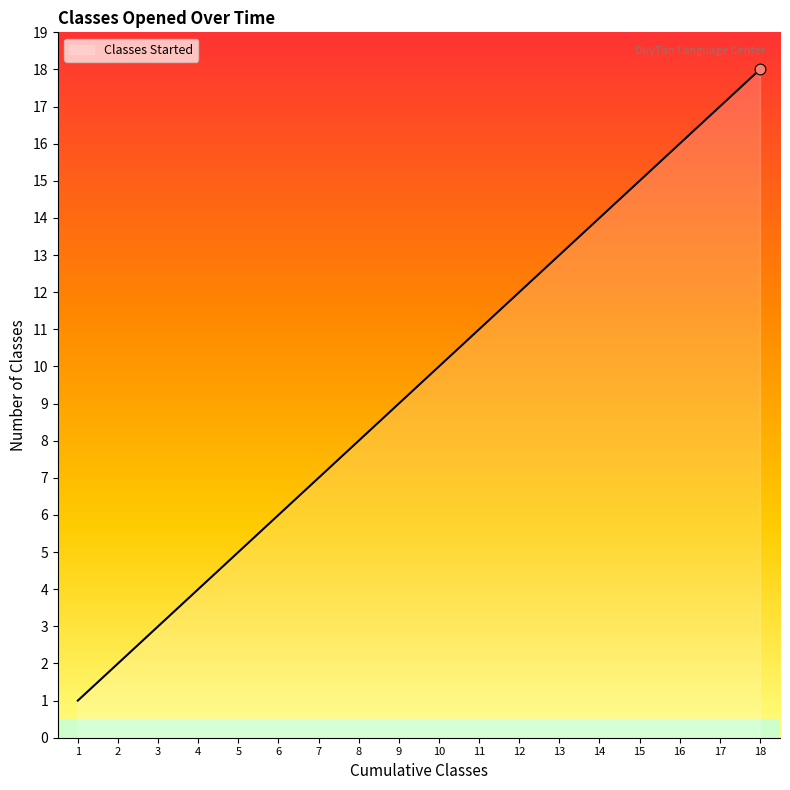

What is the change in value from 17 to 18?

+1